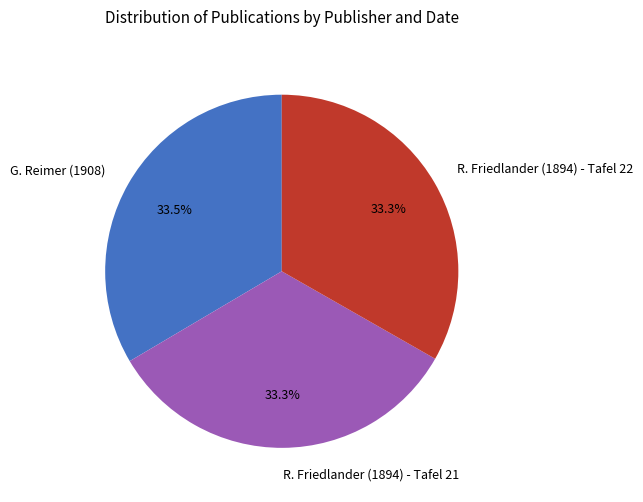

Does R. Friedlander (1894) - Tafel 21 account for over 50% of the chart?

No